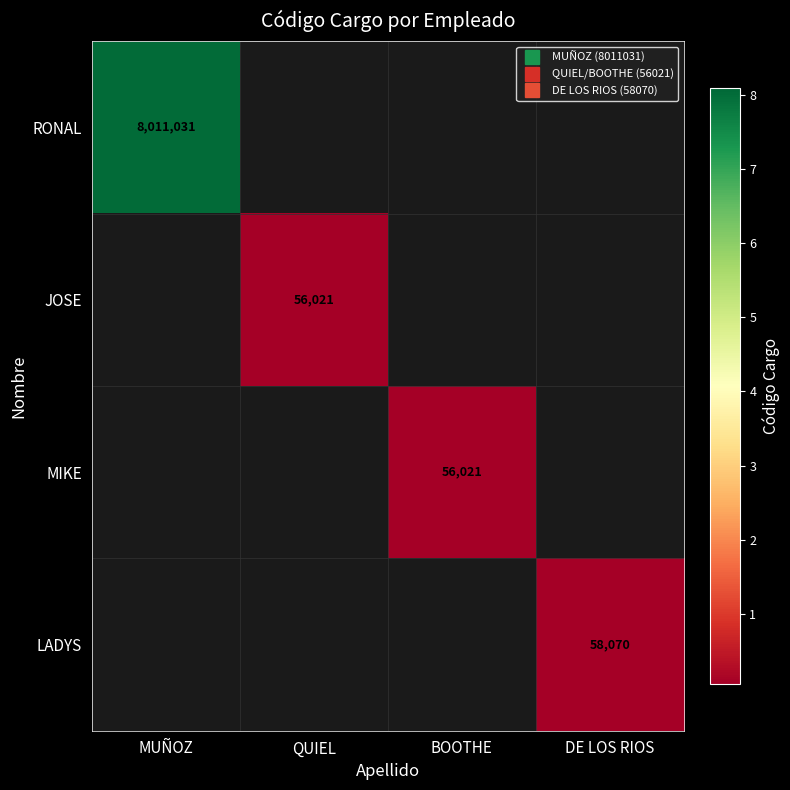

Is it true that LADYS equals 0 at MUÑOZ?

True